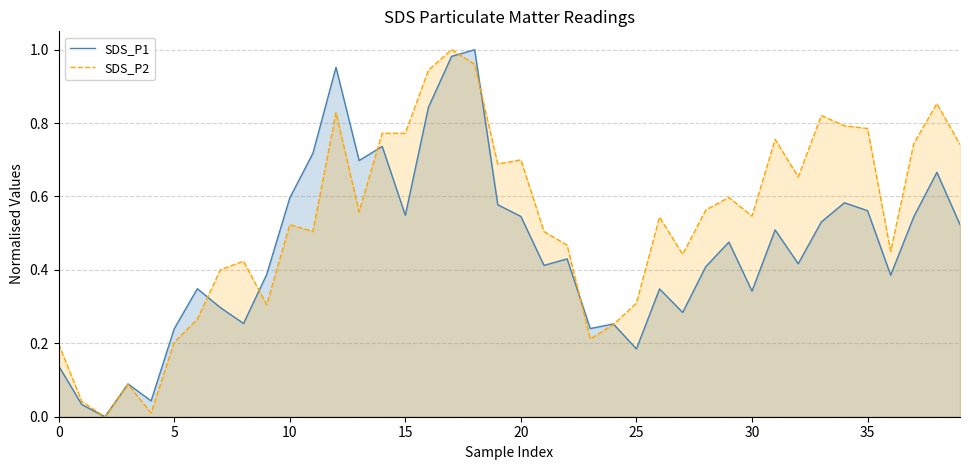

Is the value of SDS_P1 at 9 greater than the value of SDS_P2 at 16?

No